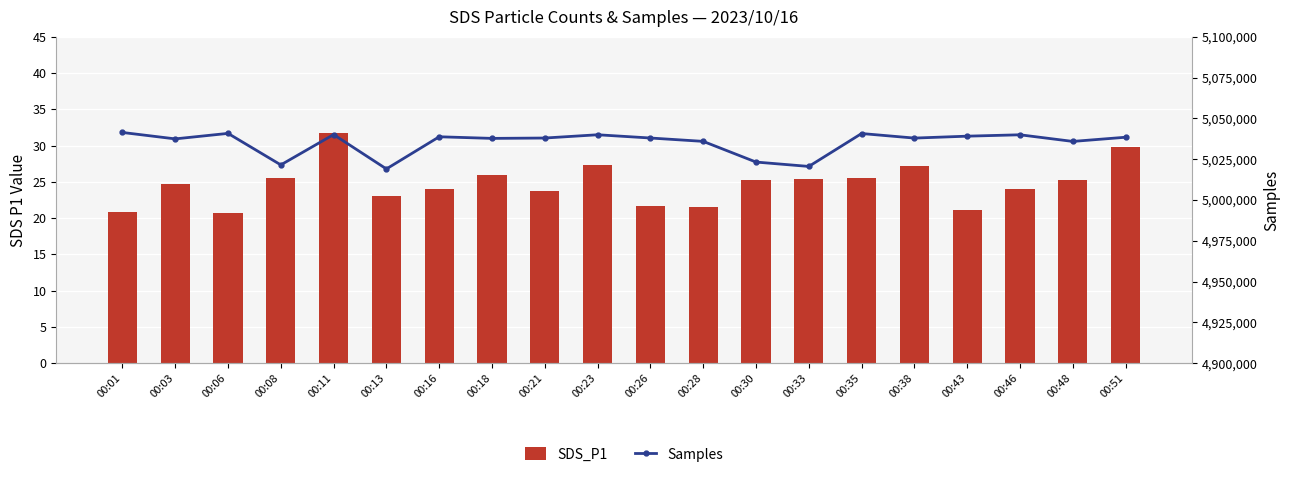

How many series are shown in this chart?

2